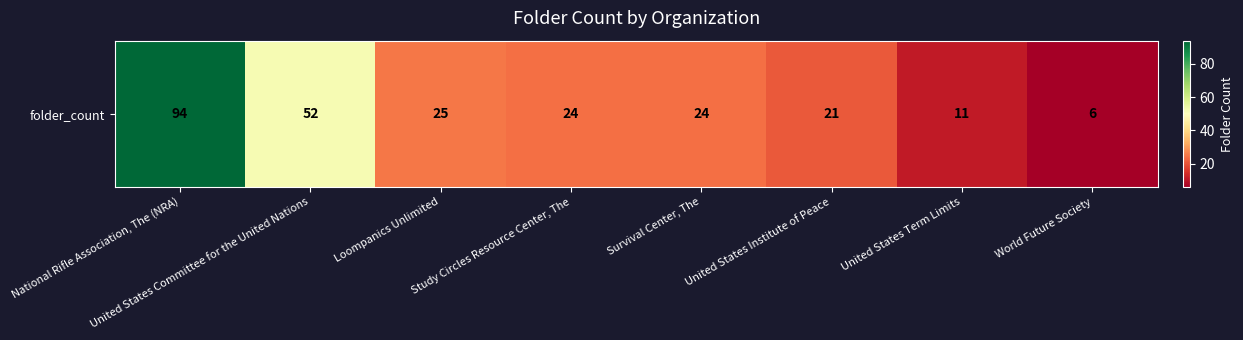

Reading left to right, what are all the values shown in this chart?

94	52	25	24	24	21	11	6